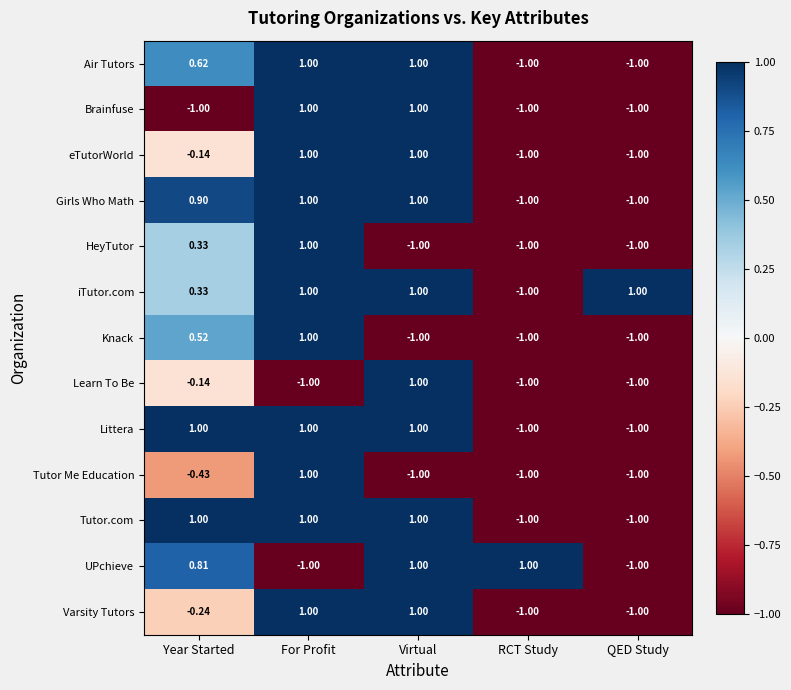

At which label does Air Tutors first exceed 0?

Year Started